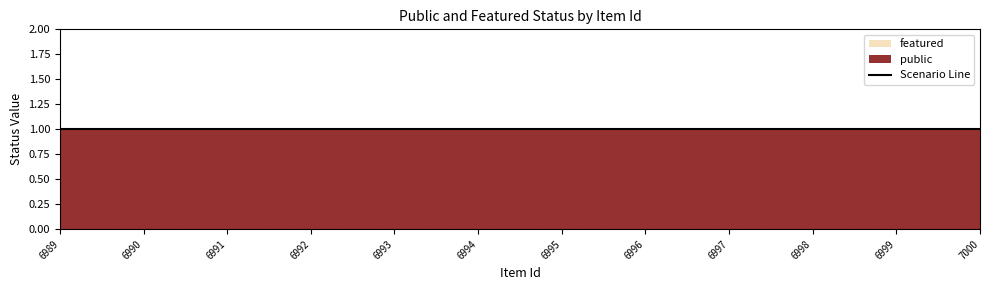

What is the maximum value shown in the chart?

1